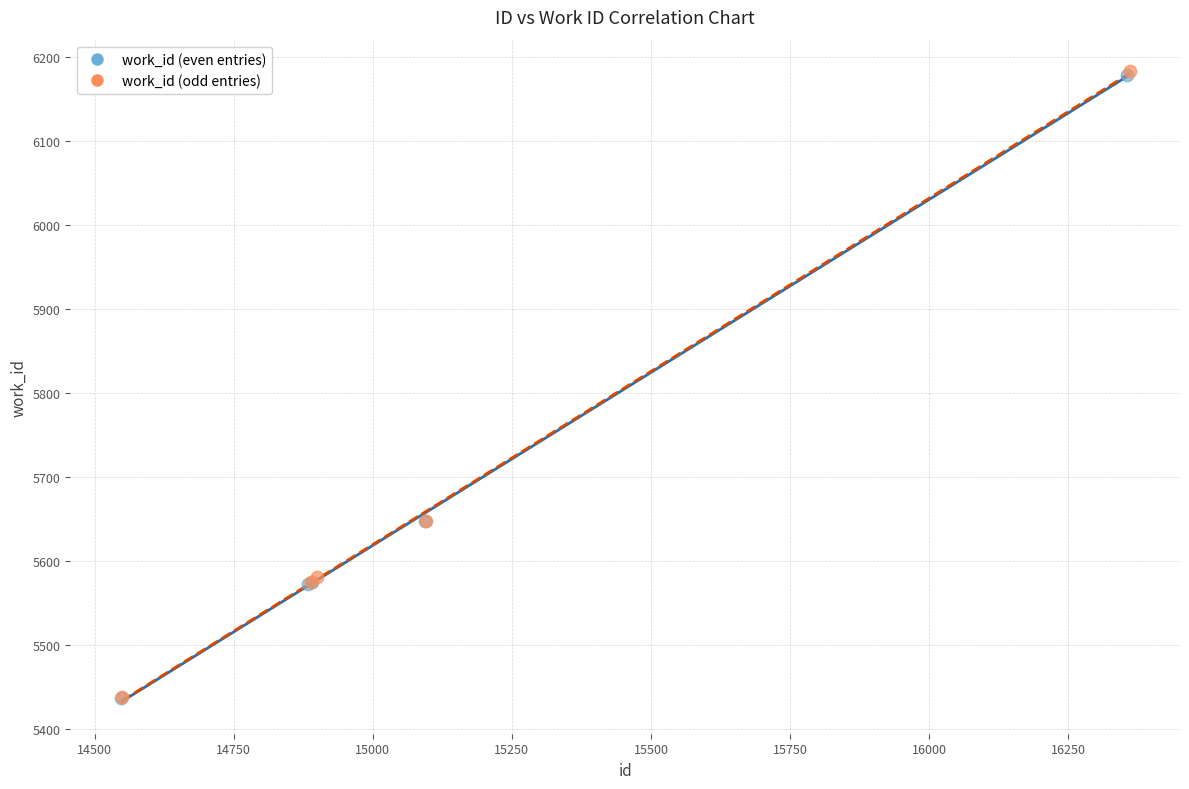

Which series has the largest Y range (max minus min)?

work_id (odd entries)